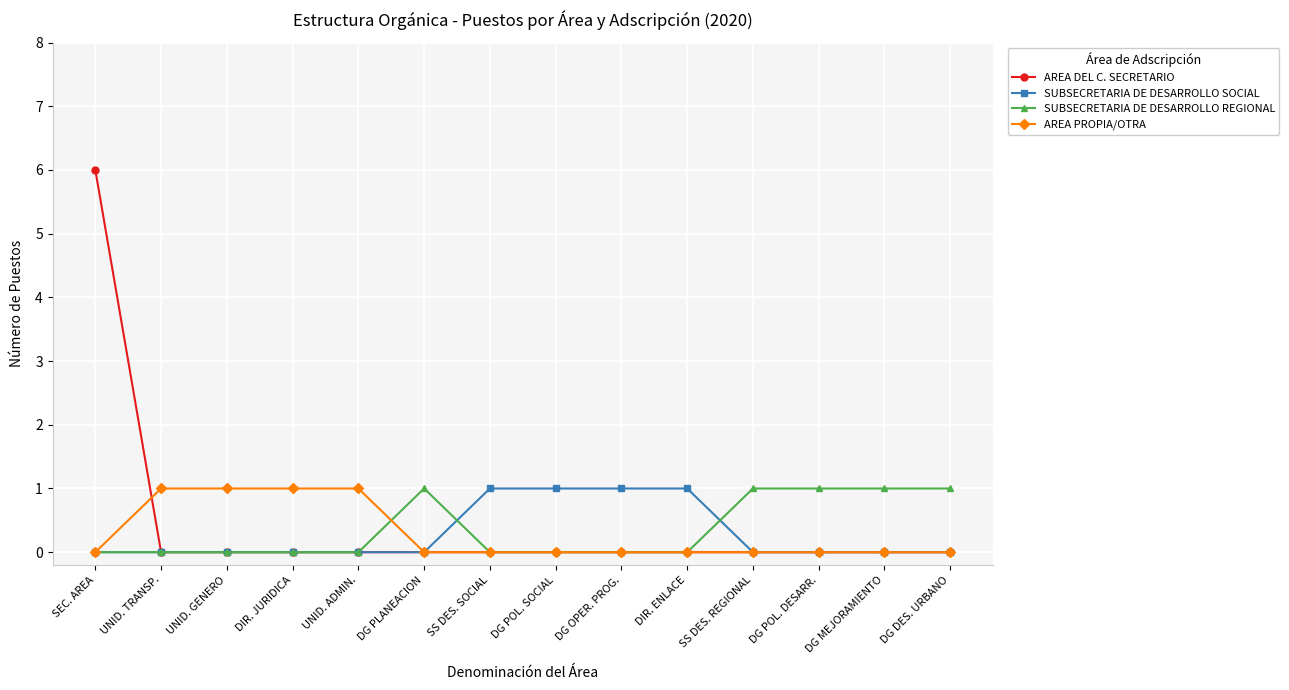

What is the label of the 6th point from the right?

DG OPER. PROG.